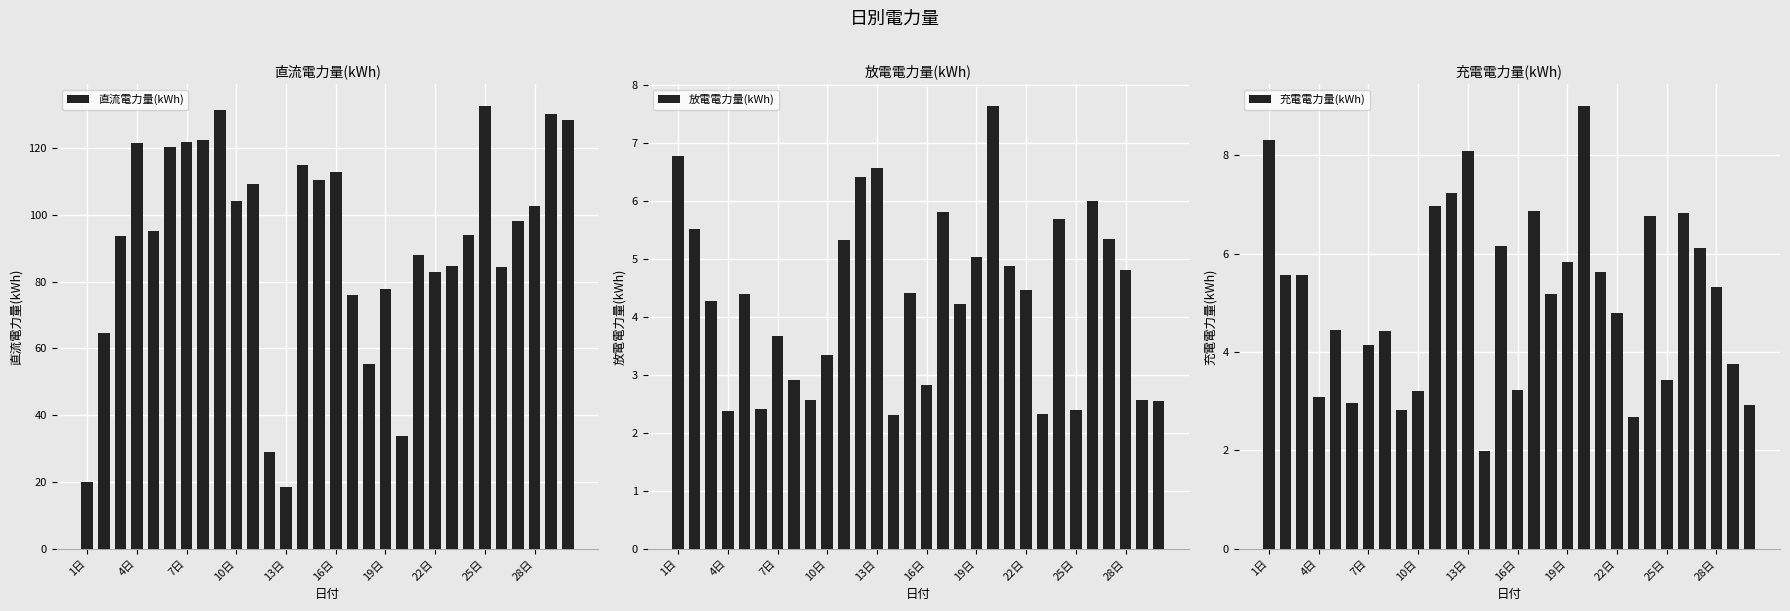

Is it true that 充電電力量(kWh) equals 11.0 at 16?

False